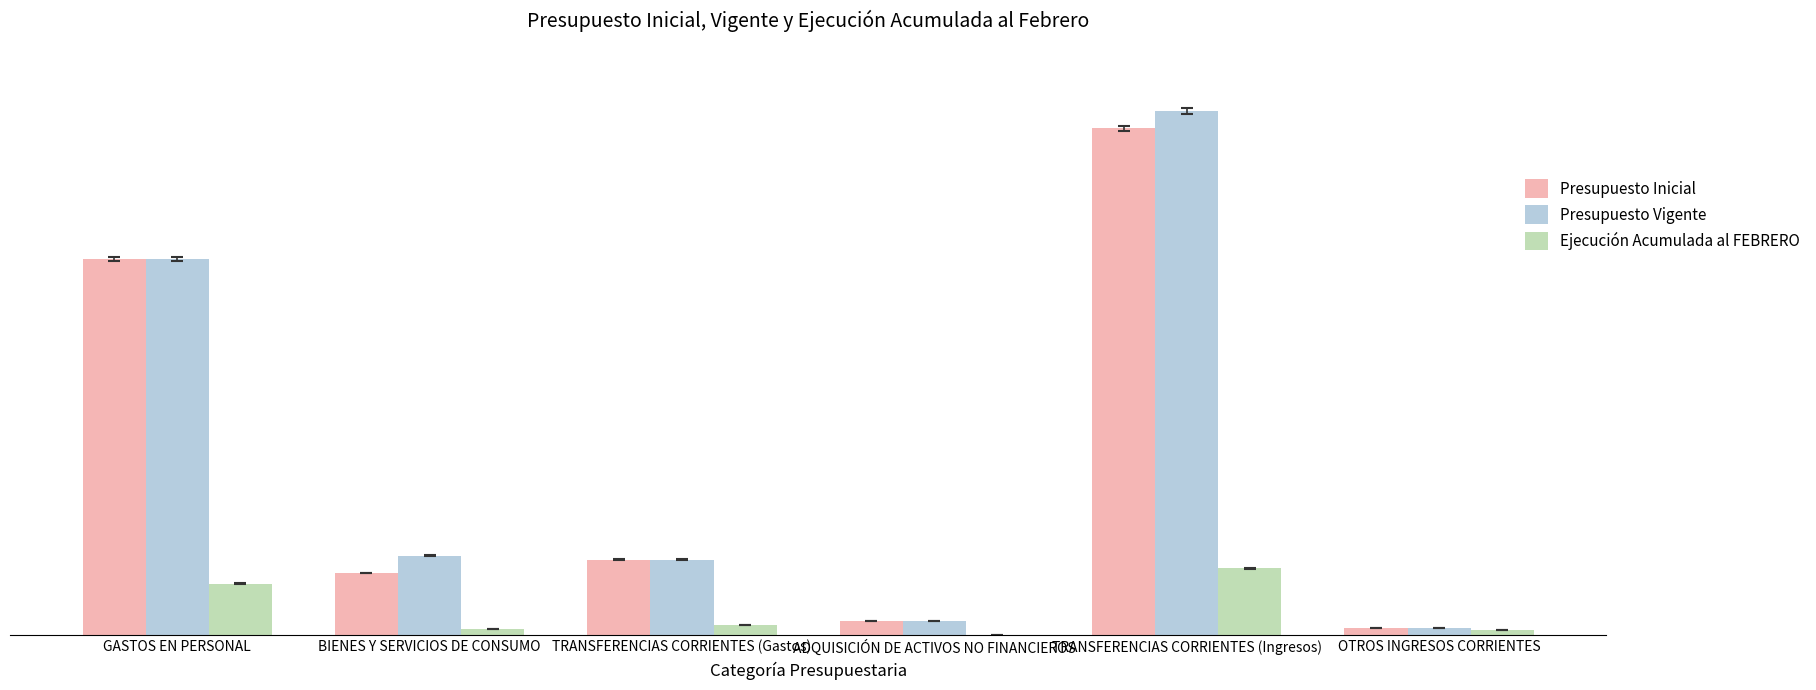

What are all the series names shown in the legend?

Presupuesto Inicial, Presupuesto Vigente, Ejecución Acumulada al FEBRERO